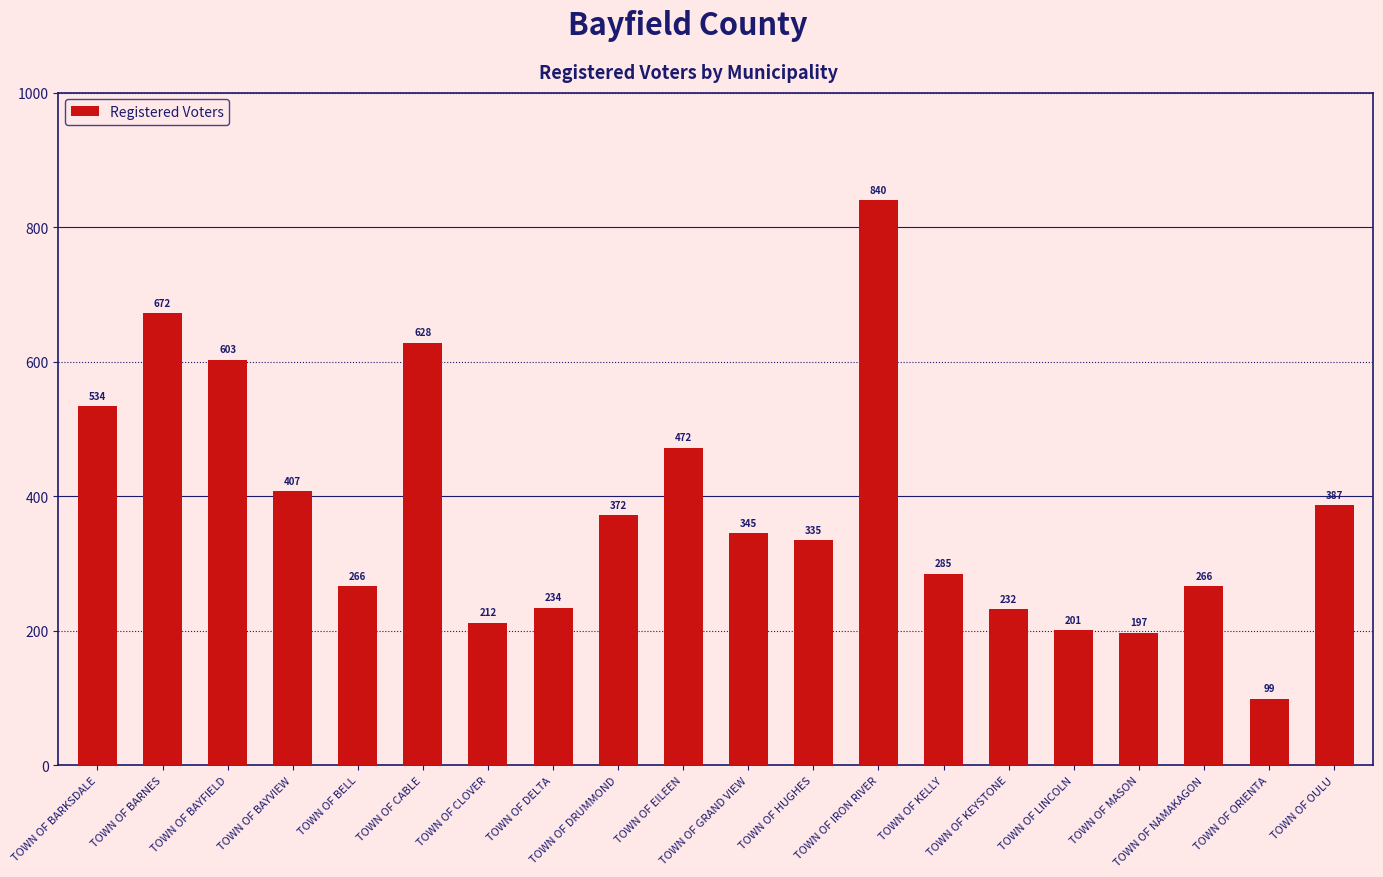

What is the average value?

379